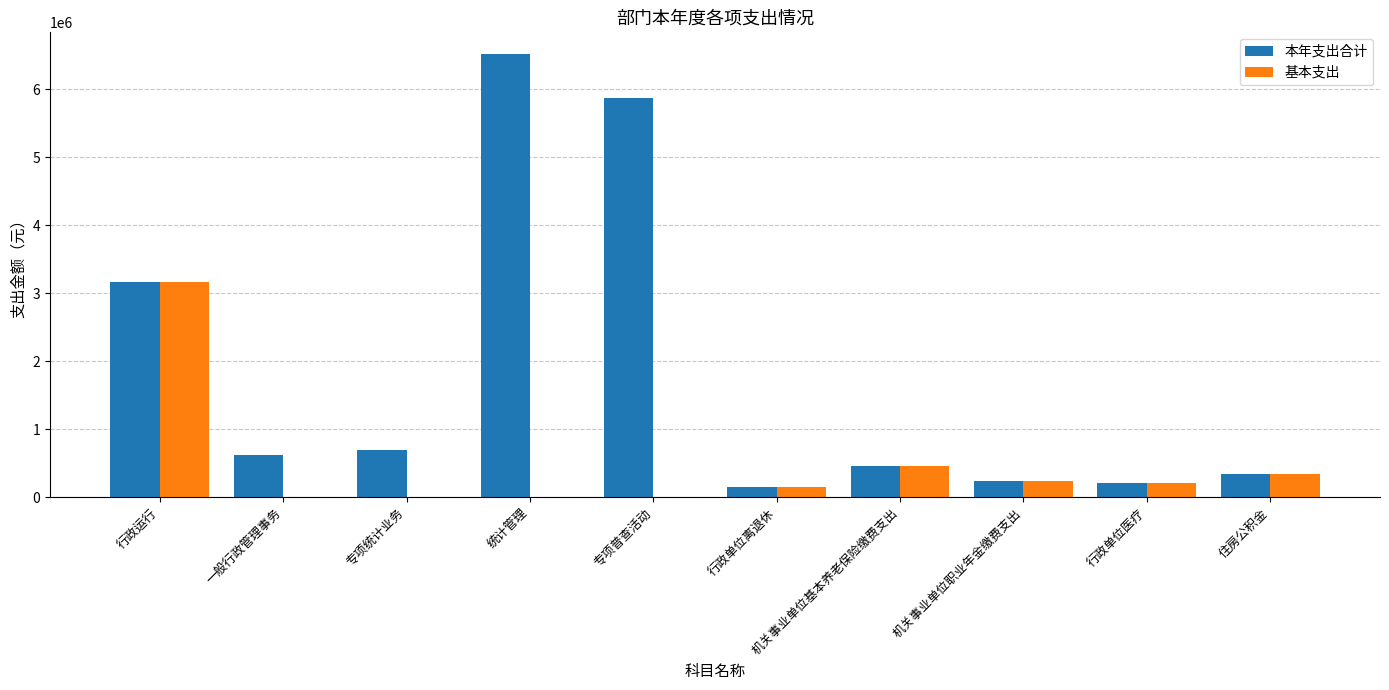

What is the total value across all series at 住房公积金?

685429.7